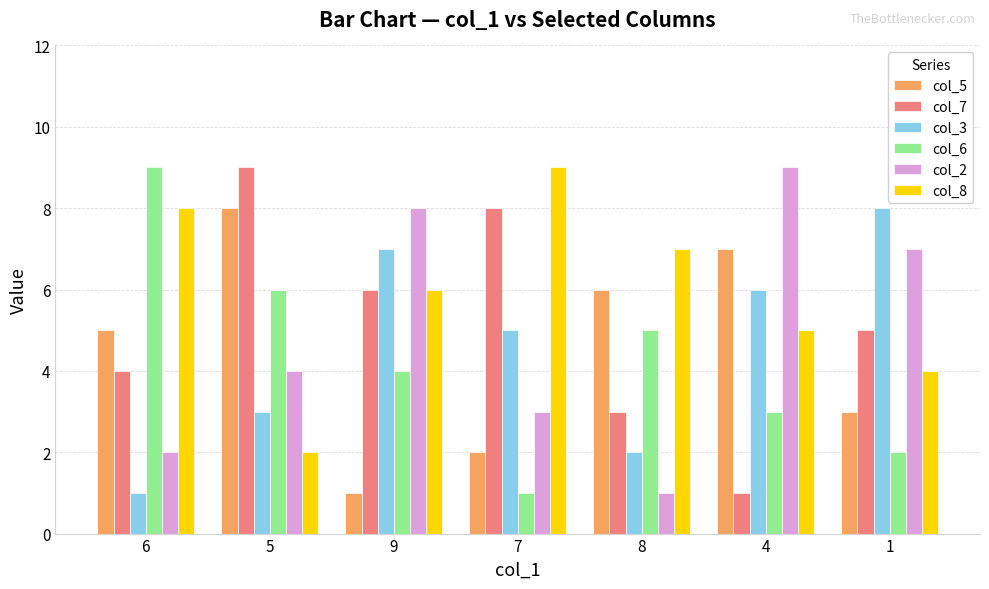

What is the label of the 3rd bar from the left?

9